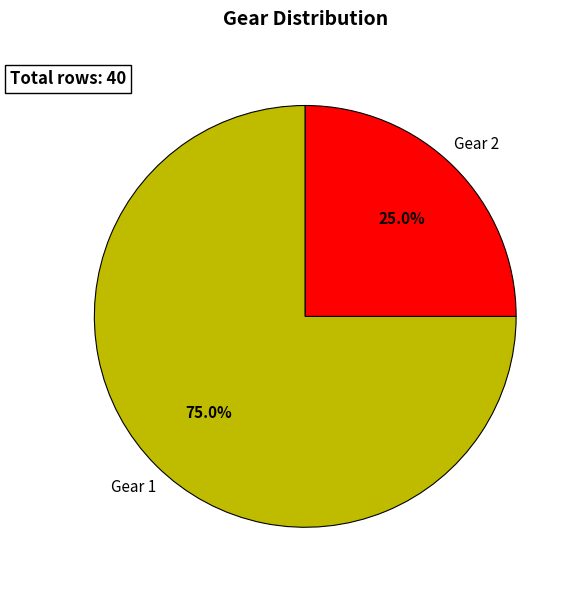

Count the number of slices in the pie.

2